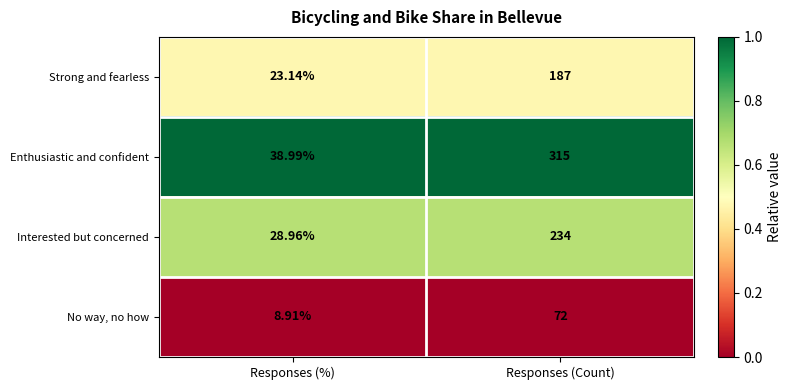

What is the total value across all series at Responses (Count)?

808.0